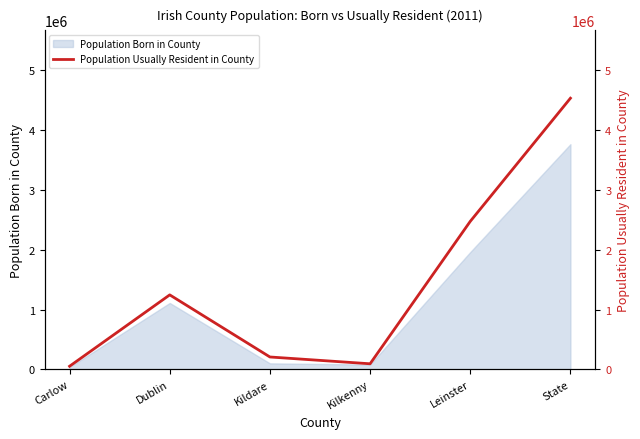

Reading left to right, extract all data points from this chart.

Carlow=54325	Dublin=1244745	Kildare=208783	Kilkenny=95357	Leinster=2470998	State=4525281